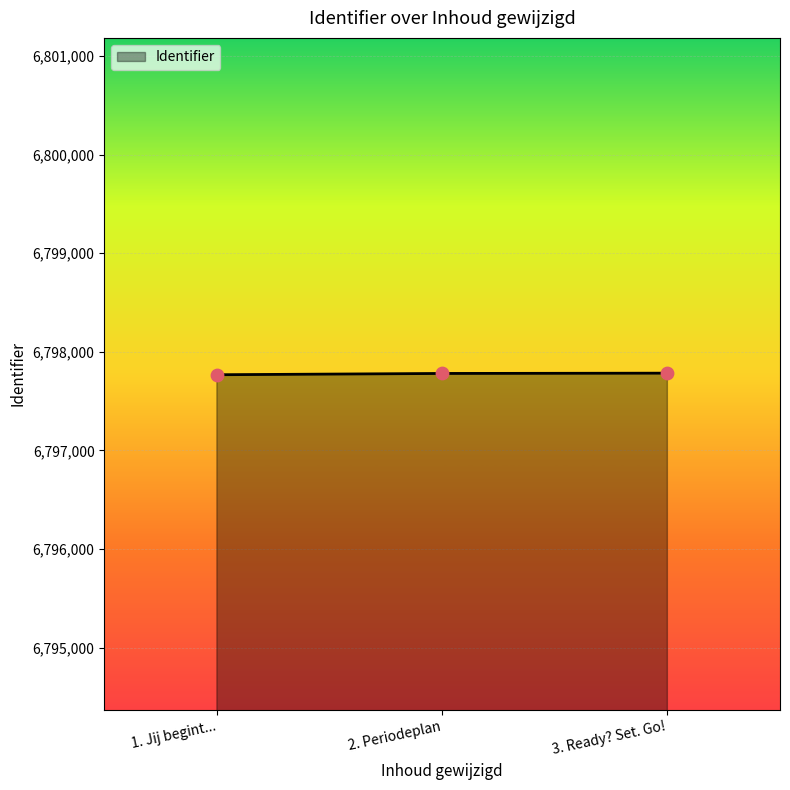

What is the ratio of the value at 1. Jij begint... to the value at 3. Ready? Set. Go!?

1.0